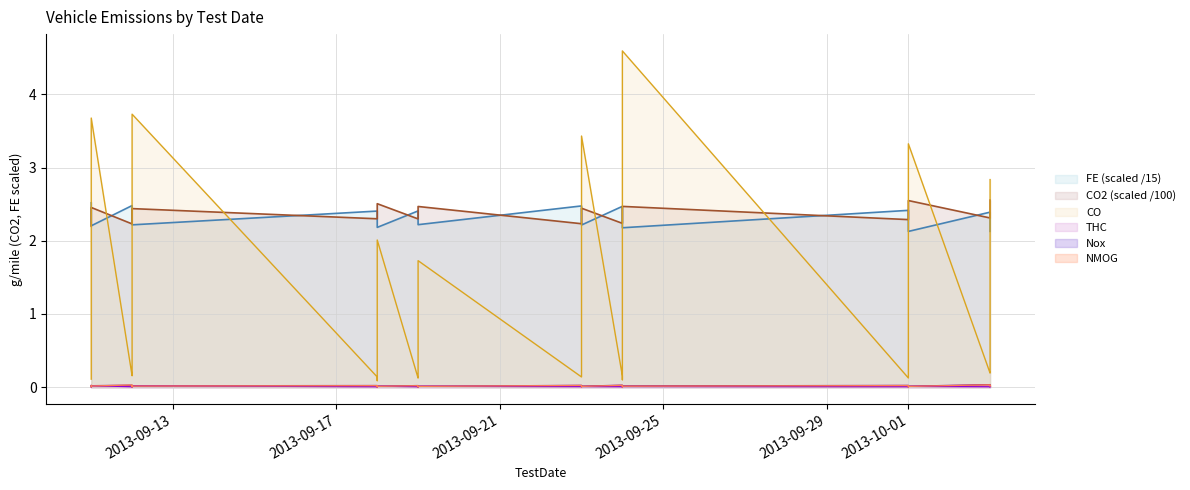

What is the difference between the highest and lowest values at 2013-10-01?

2.4